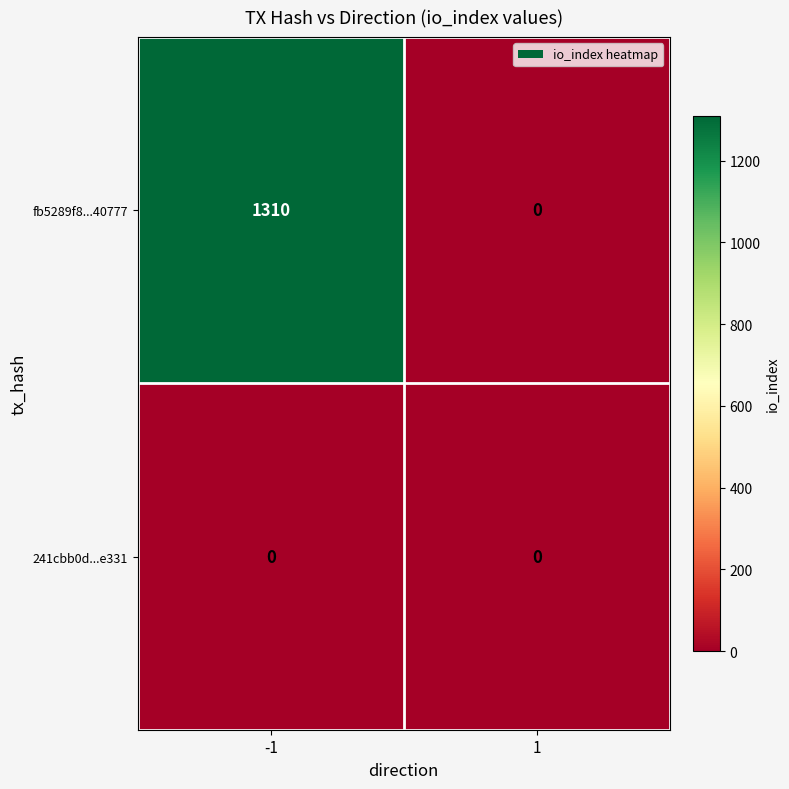

Which series has the widest spread of values?

fb5289f8...40777